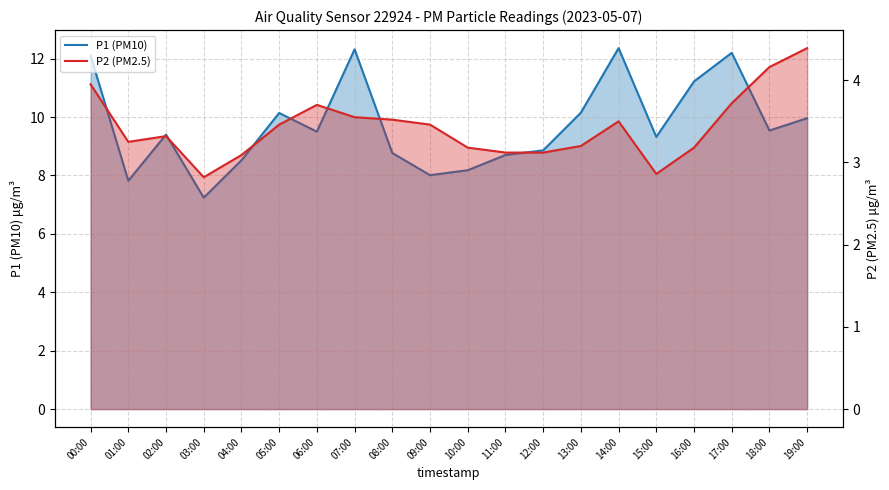

List the series in order of their overall mean, highest first.

P1 (PM10), P2 (PM2.5)